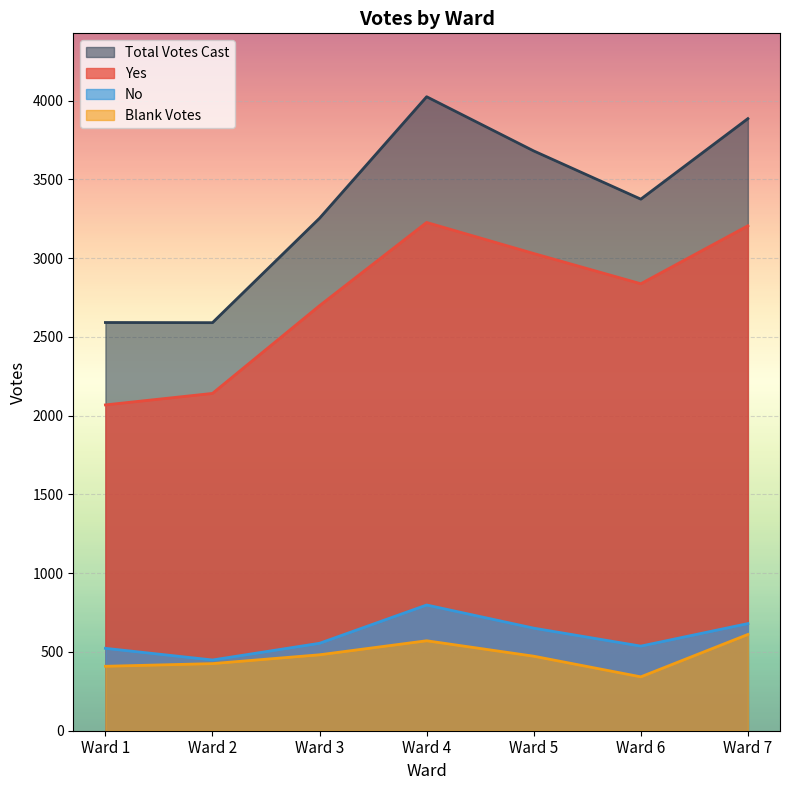

Reading left to right, what are all the values shown in this chart?

Yes: 2068	2141	2698	3226	3029	2837	3205
No: 523	449	555	798	651	537	680
Blank Votes: 409	426	482	571	473	342	611
Total Votes Cast: 2591	2590	3253	4024	3680	3374	3885